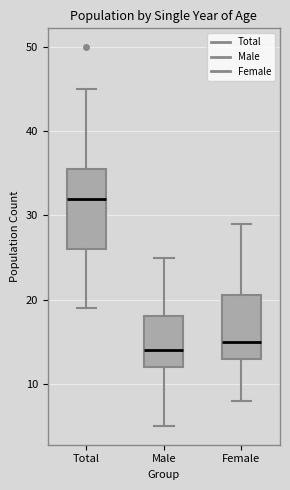

Reading left to right, read every box against the y-axis: the position of its median line, the range the box covers, and the ends of its whiskers. The values are not printed on the chart, so give them approximately, as read against the axis.

Total: median 32, box 26 to 36, whiskers 19 to 45
Male: median 14, box 12 to 18, whiskers 5 to 25
Female: median 15, box 13 to 21, whiskers 8 to 29